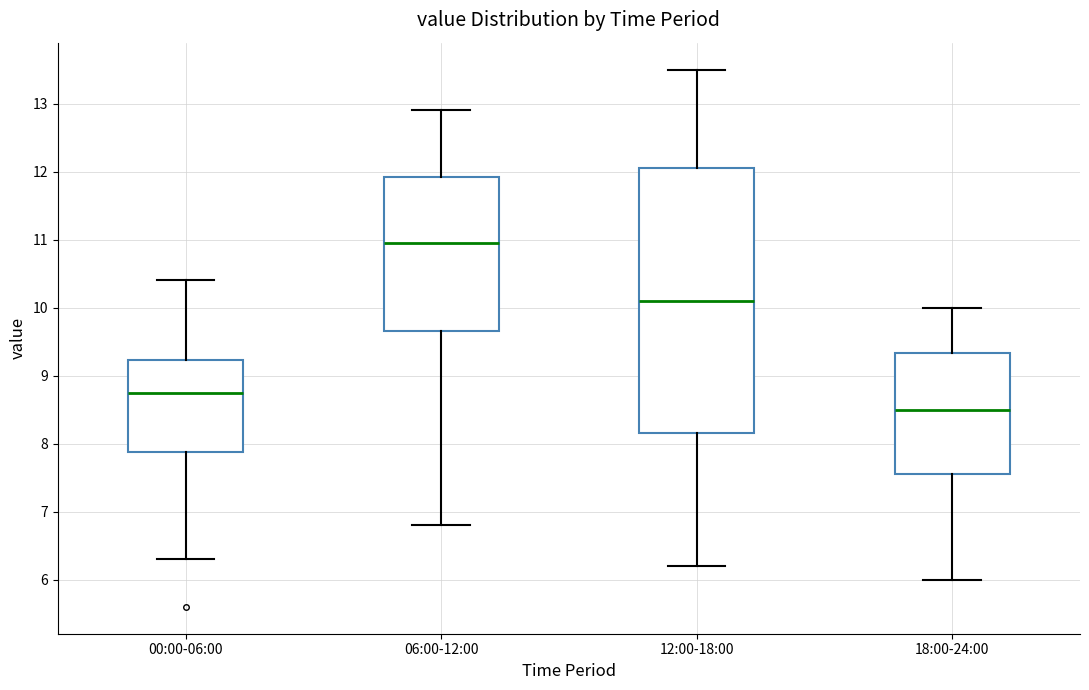

Reading left to right, transcribe this box plot: for each box, give where its median line is, the range the box spans, and where its two whiskers end, as read against the y-axis. The values are not printed on the chart, so give them approximately, as read against the axis.

00:00-06:00: median 8.8, box 7.9 to 9.2, whiskers 6.3 to 10.4
06:00-12:00: median 11.0, box 9.7 to 11.9, whiskers 6.8 to 12.9
12:00-18:00: median 10.1, box 8.2 to 12.1, whiskers 6.2 to 13.5
18:00-24:00: median 8.5, box 7.6 to 9.3, whiskers 6.0 to 10.0